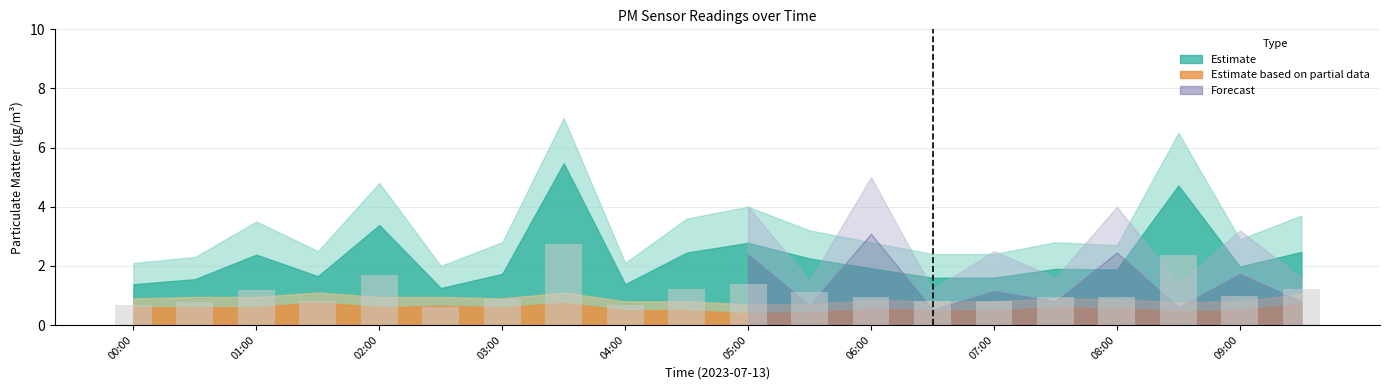

What is the difference between the maximum and minimum values?

2.1